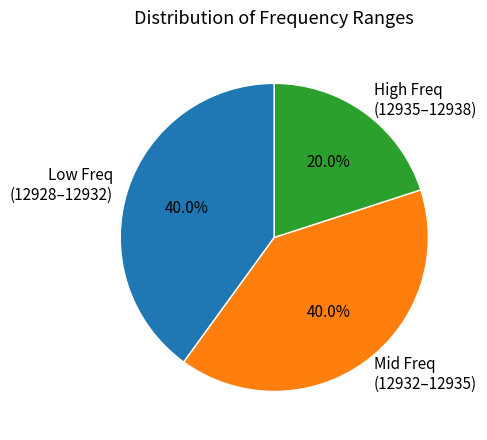

Which slice is the smallest?

High Freq (12935–12938)